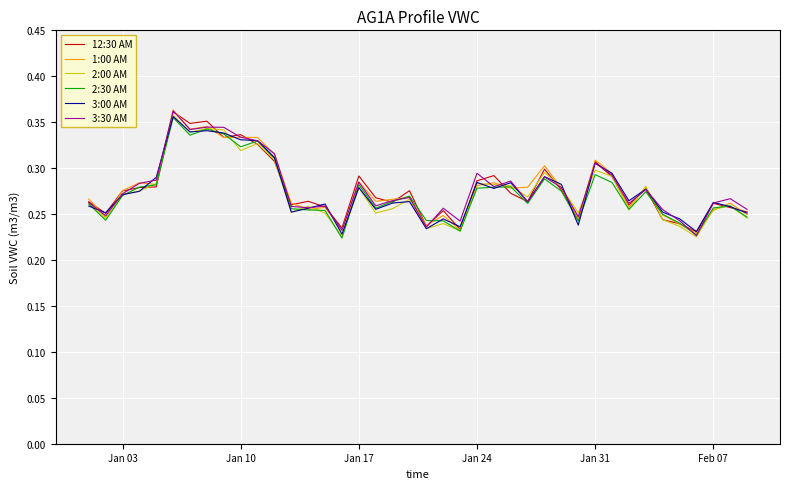

What are all the series names shown in the legend?

12:30 AM, 1:00 AM, 2:00 AM, 2:30 AM, 3:00 AM, 3:30 AM